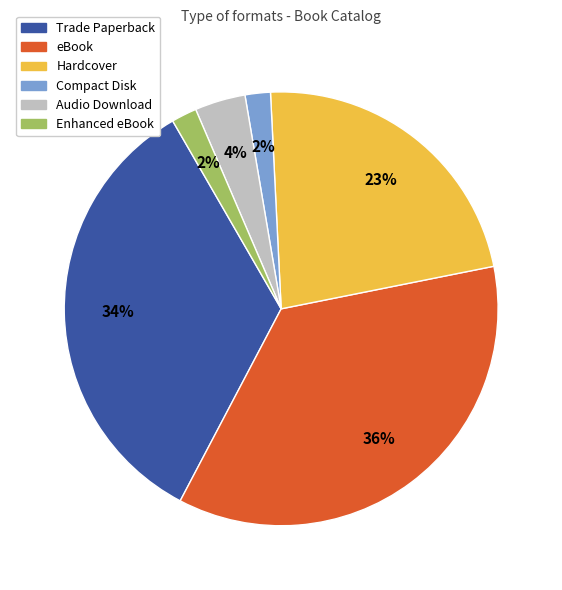

What is the largest slice in the pie chart?

eBook